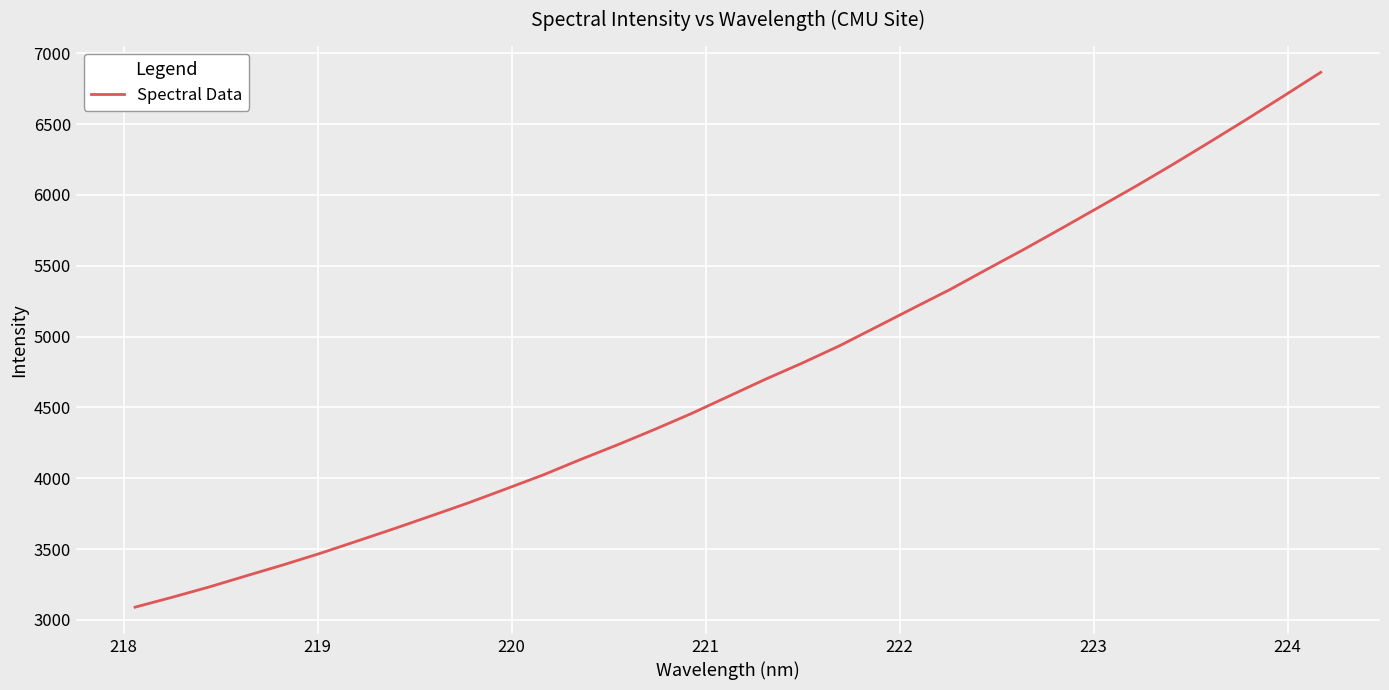

Reading left to right, what are all the values shown in this chart?

3090.2	3160.0	3232.9	3311.5	3389.2	3470.9	3557.8	3645.7	3736.1	3827.6	3924.8	4023.1	4131.1	4235.1	4343.6	4456.3	4577.5	4698.8	4813.8	4934.9	5068.1	5202.0	5334.5	5477.5	5618.5	5764.5	5912.6	6061.0	6214.9	6373.3	6534.3	6698.8	6865.7